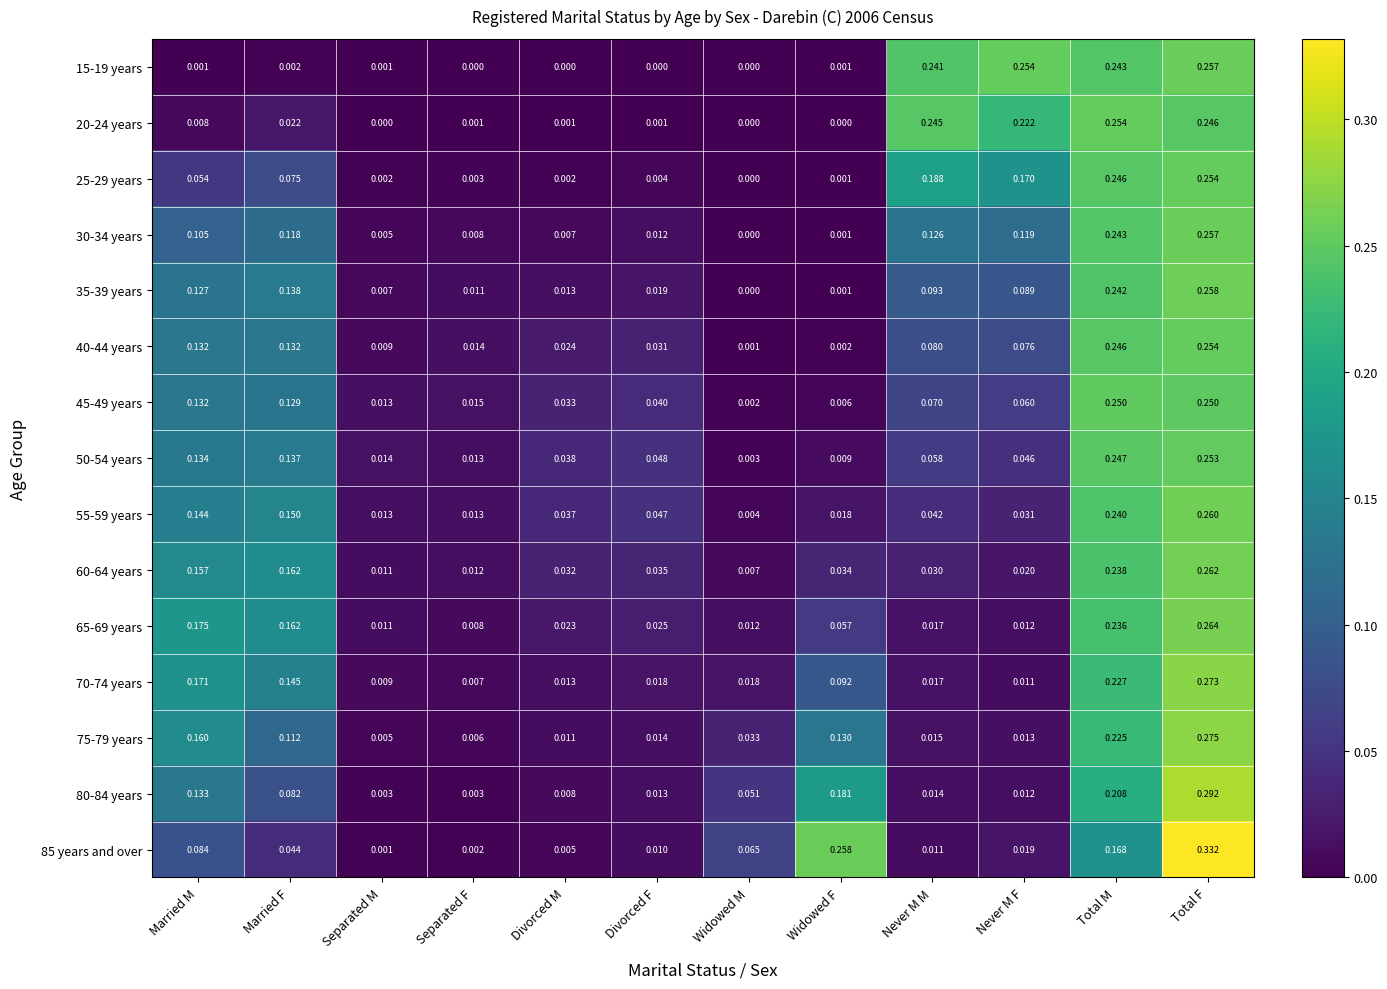

At which label is 45-49 years closest to 0?

Widowed M